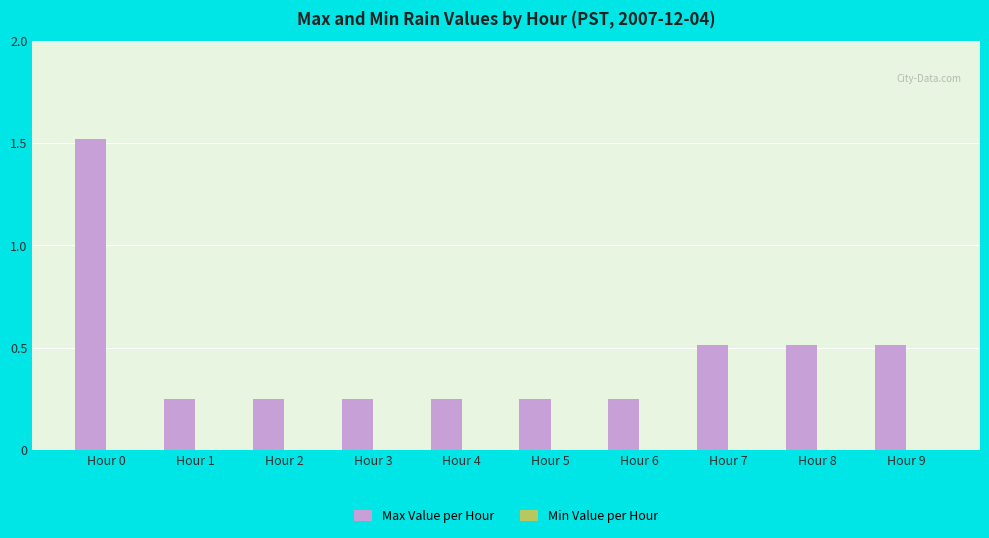

What is the change in value from Hour 6 to Hour 7?

+0.3